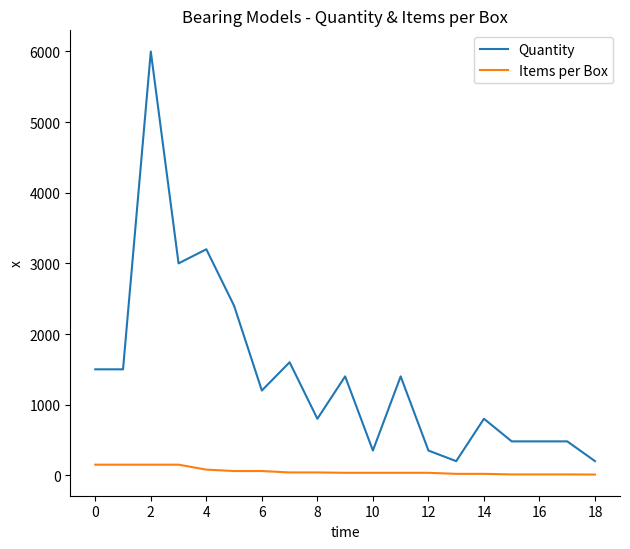

What are all the series names shown in the legend?

Quantity, Items per Box